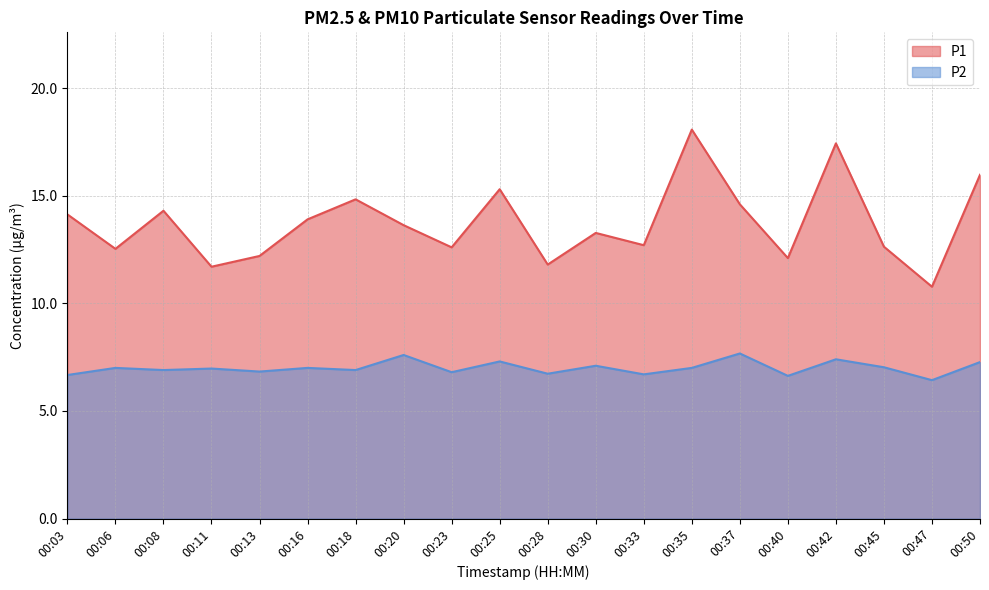

What is the maximum value for P2?

7.7